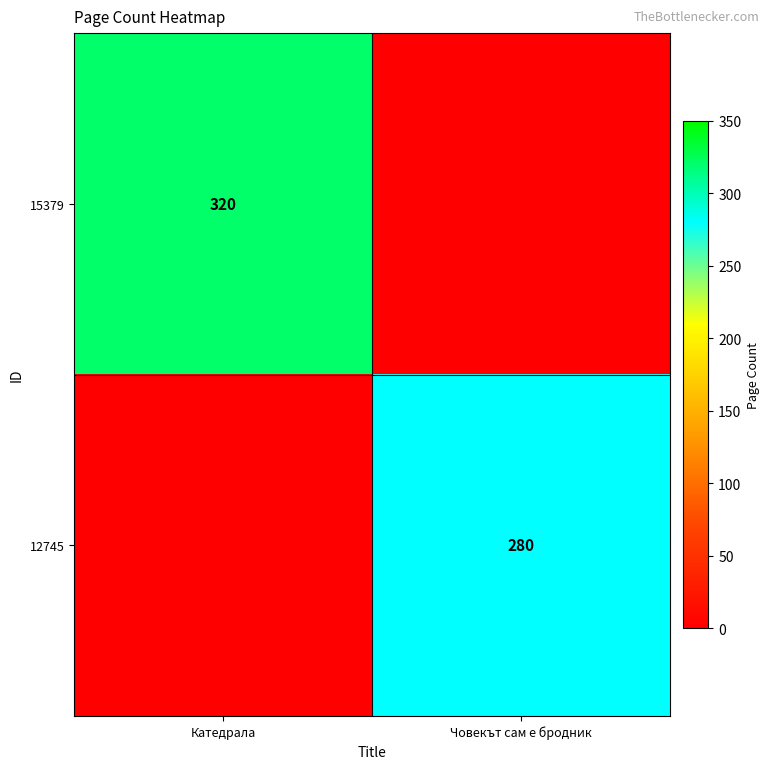

Is it true that 12745 equals 418 at Човекът сам е бродник?

False